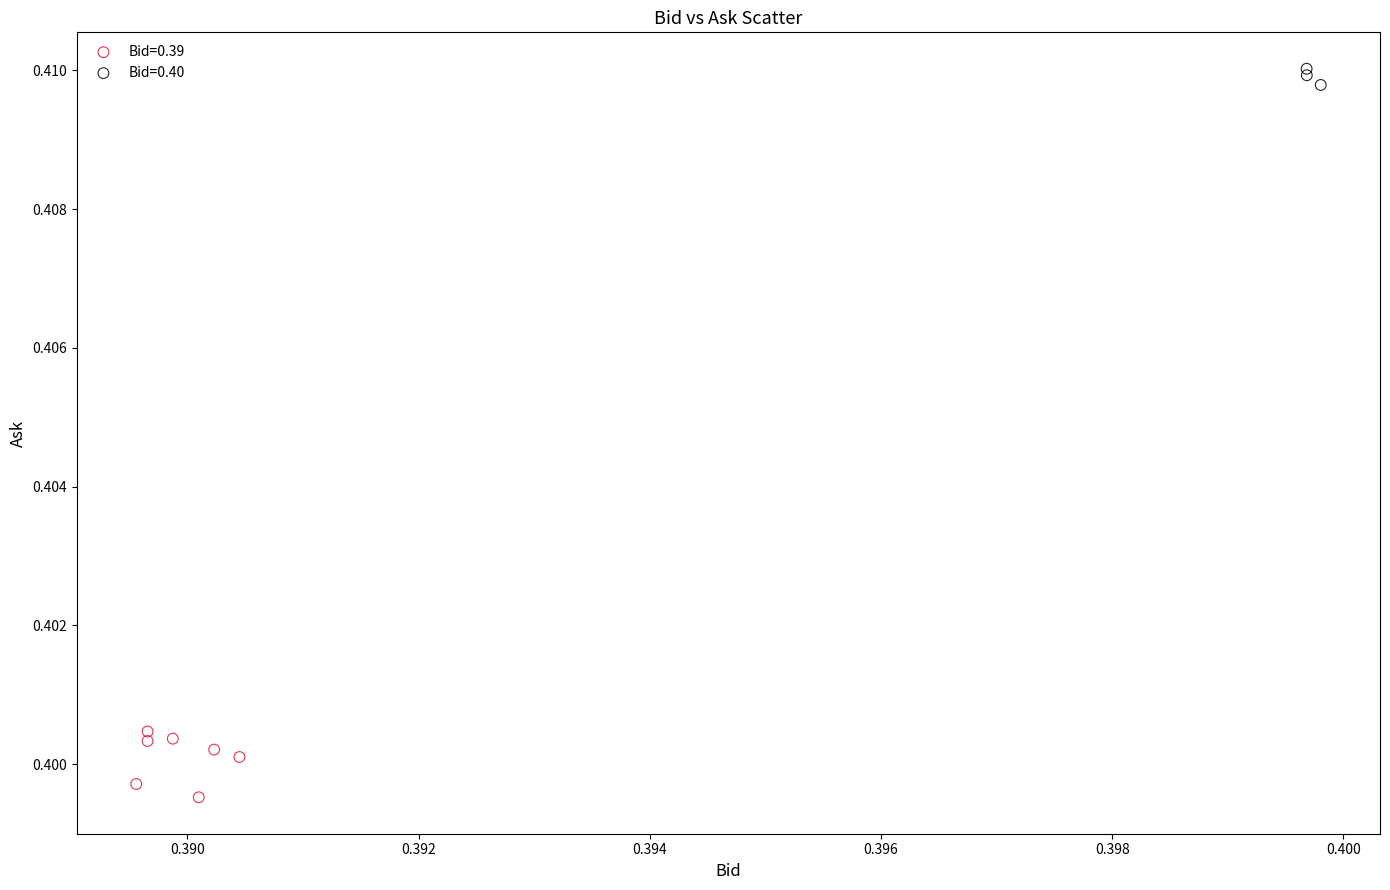

Which series reaches the maximum Y coordinate?

Bid=0.40